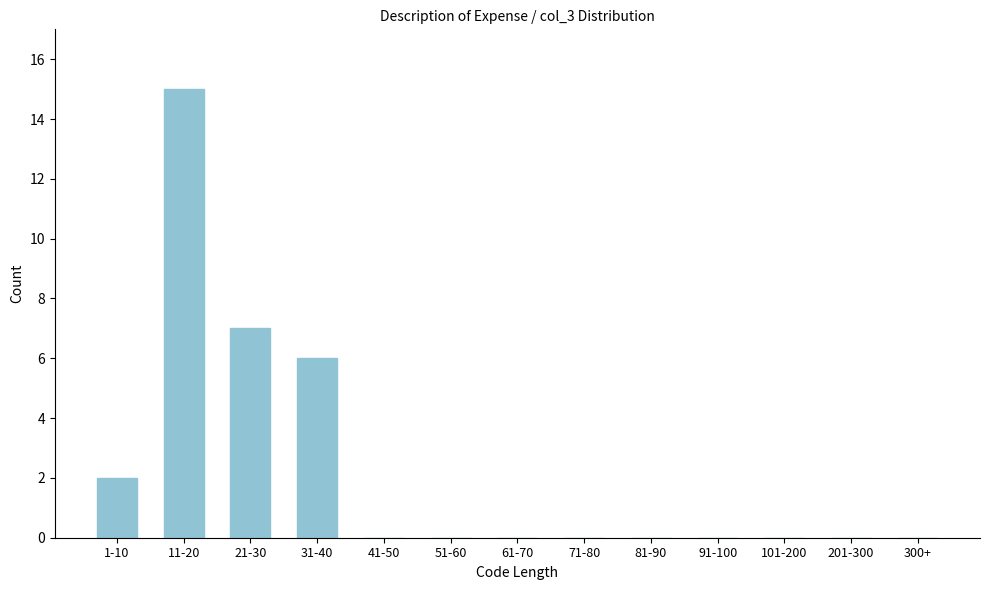

Reading left to right, list all the values displayed in this chart.

1-10=2	11-20=15	21-30=7	31-40=6	41-50=0	51-60=0	61-70=0	71-80=0	81-90=0	91-100=0	101-200=0	201-300=0	300+=0